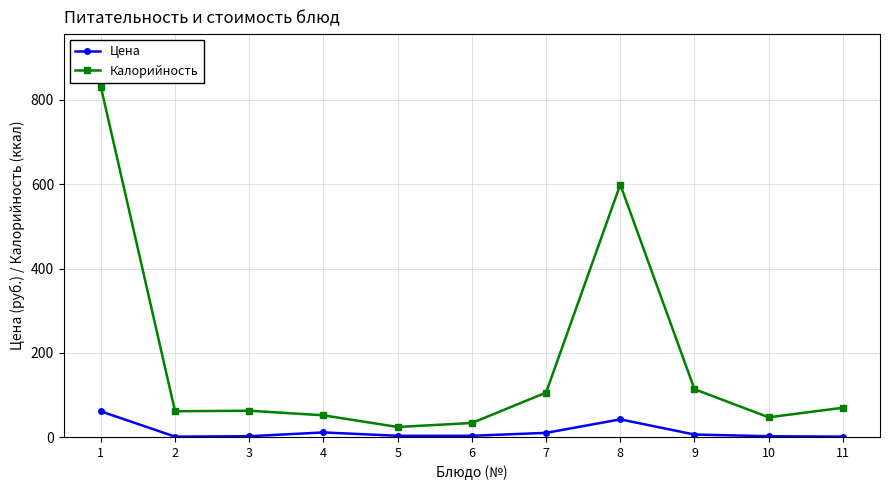

True or false: Калорийность and Цена intersect in this chart.

False